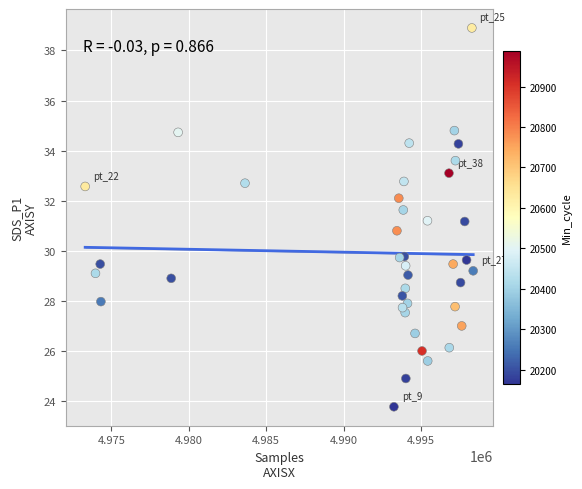

What is the range of X values (max minus min)?

25063.0